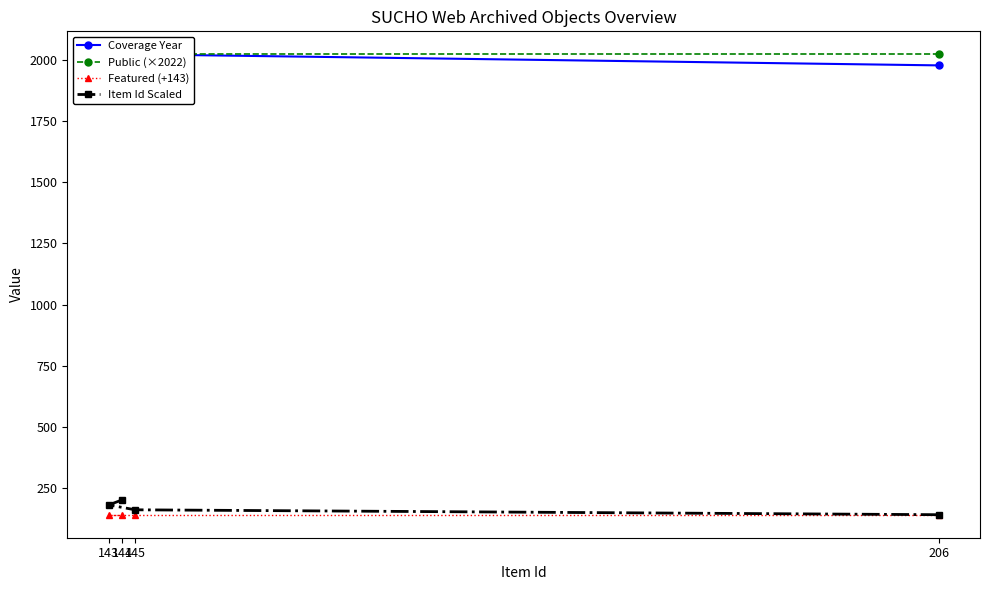

What is the highest value of the Item Id Scaled series?

203